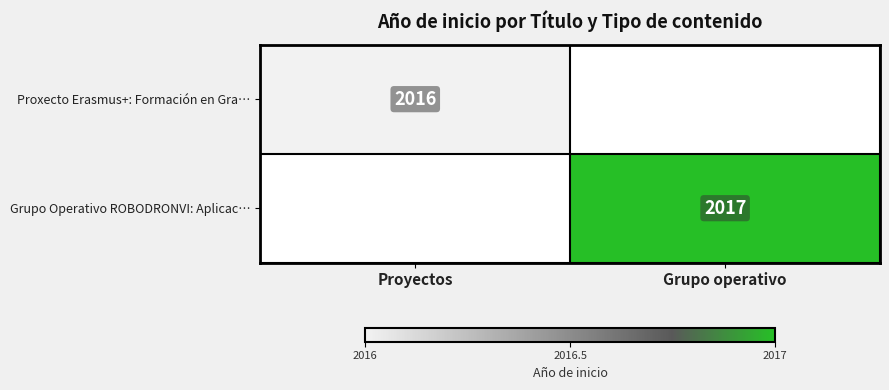

The Grupo Operativo ROBODRONVI: Aplicac… series shows 907 at Grupo operativo. True or false?

False